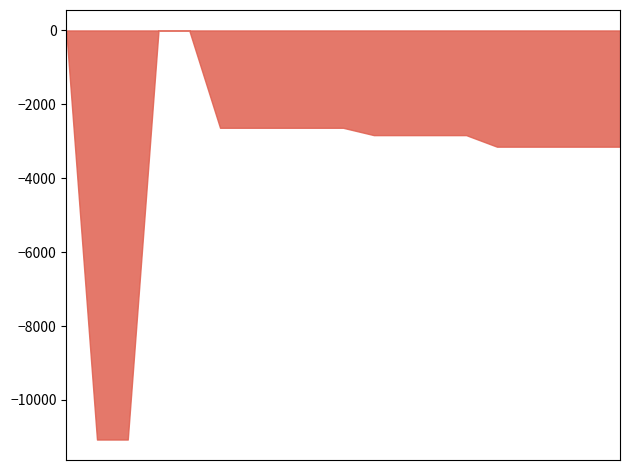

What is the label of the 18th point from the left?

283231055